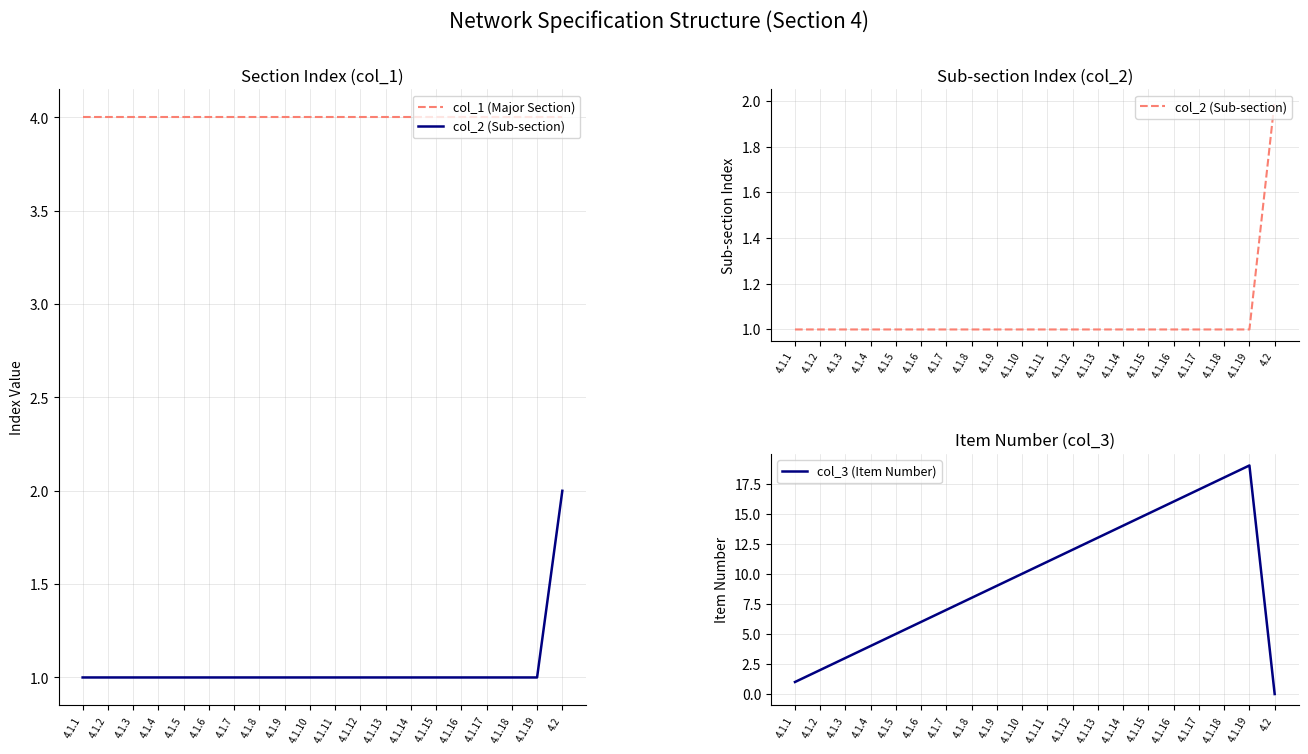

Reading left to right, list all the values displayed in this chart.

col_1 (Major Section): 4.1.1=4	4.1.2=4	4.1.3=4	4.1.4=4	4.1.5=4	4.1.6=4	4.1.7=4	4.1.8=4	4.1.9=4	4.1.10=4	4.1.11=4	4.1.12=4	4.1.13=4	4.1.14=4	4.1.15=4	4.1.16=4	4.1.17=4	4.1.18=4	4.1.19=4	4.2=4
col_2 (Sub-section): 4.1.1=1	4.1.2=1	4.1.3=1	4.1.4=1	4.1.5=1	4.1.6=1	4.1.7=1	4.1.8=1	4.1.9=1	4.1.10=1	4.1.11=1	4.1.12=1	4.1.13=1	4.1.14=1	4.1.15=1	4.1.16=1	4.1.17=1	4.1.18=1	4.1.19=1	4.2=2
col_3 (Item Number): 4.1.1=1	4.1.2=2	4.1.3=3	4.1.4=4	4.1.5=5	4.1.6=6	4.1.7=7	4.1.8=8	4.1.9=9	4.1.10=10	4.1.11=11	4.1.12=12	4.1.13=13	4.1.14=14	4.1.15=15	4.1.16=16	4.1.17=17	4.1.18=18	4.1.19=19	4.2=0